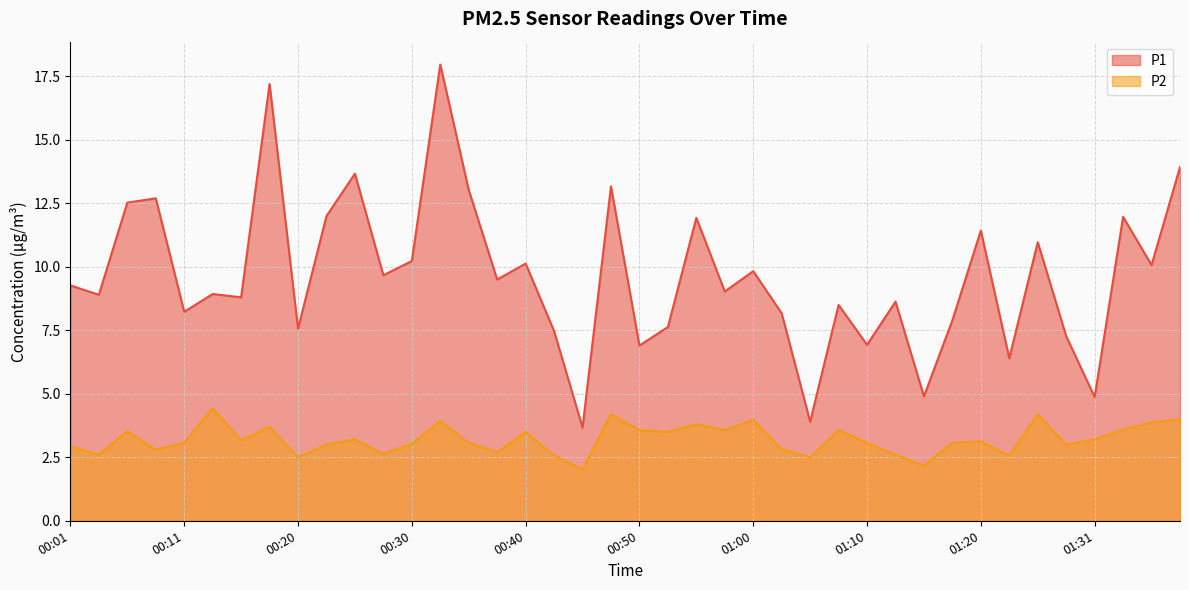

Which has a higher value, 00:57 or 00:47?

00:47